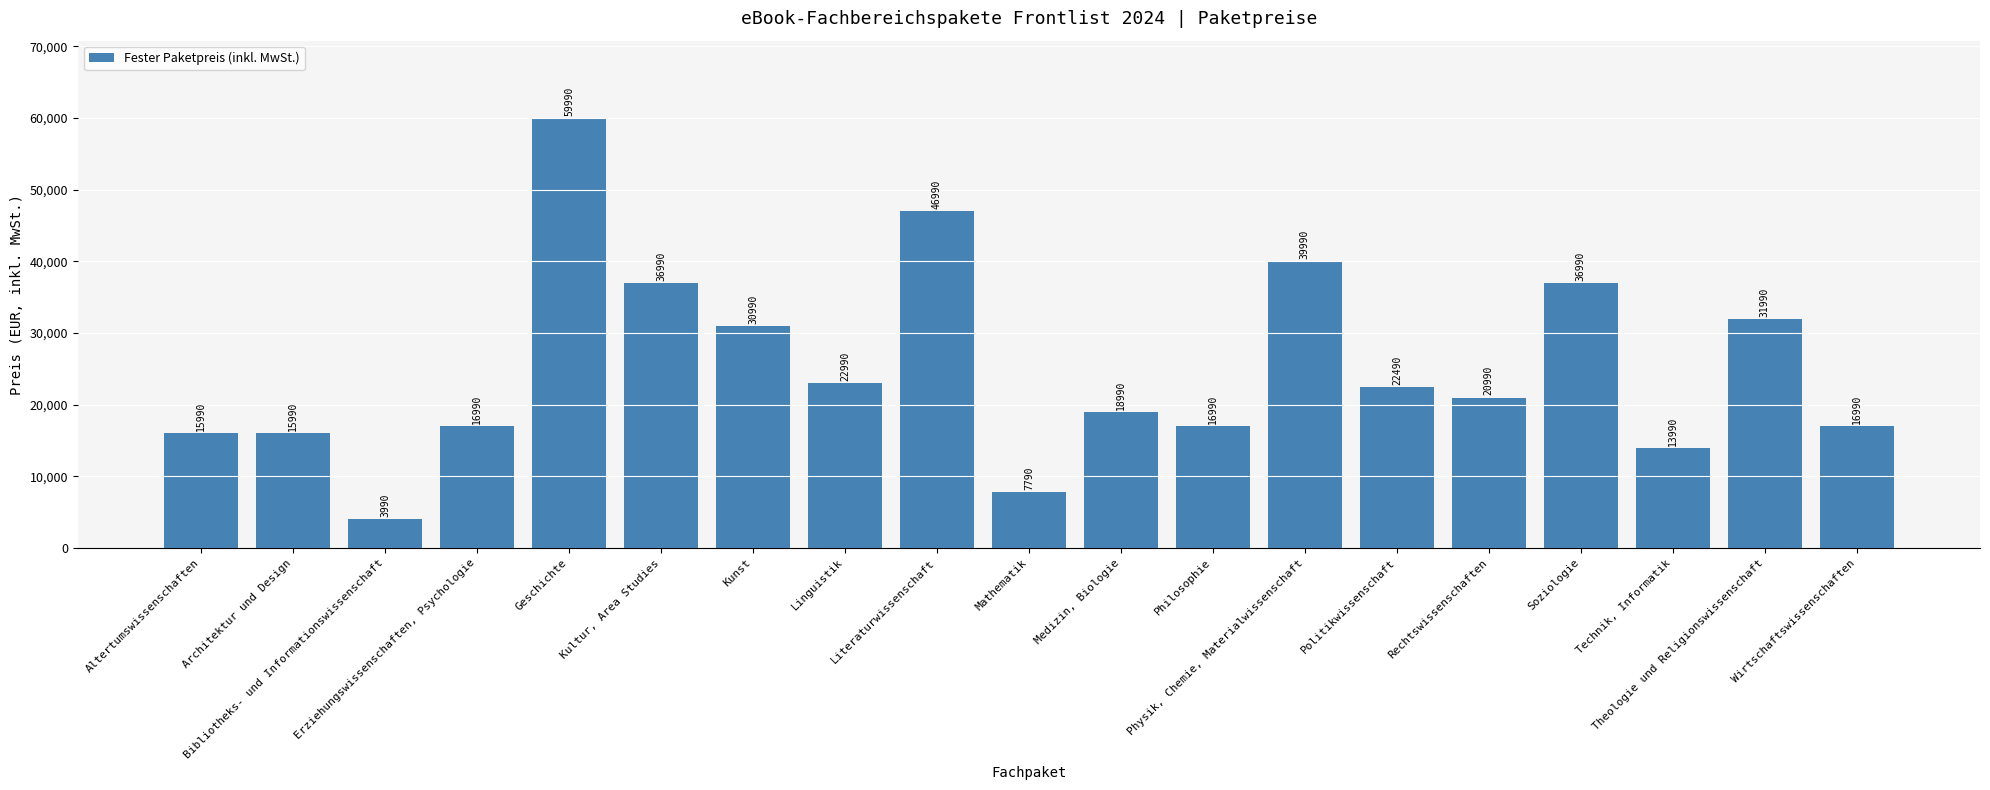

What is the label of the 2nd bar from the left?

Architektur und Design